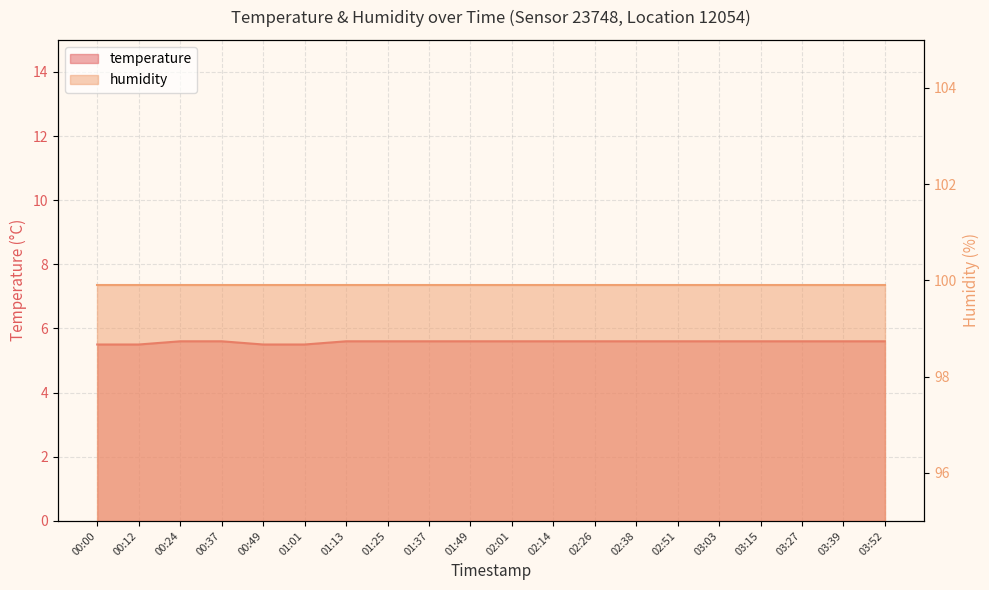

What is the approximate value at 02:14?

5.6